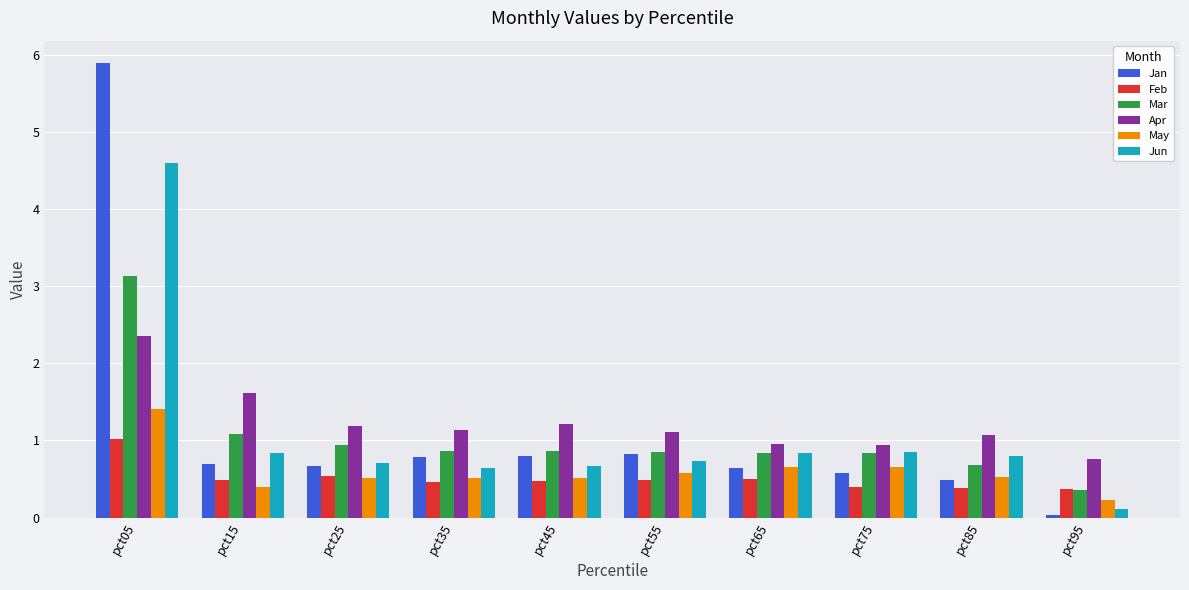

The value of Apr at pct15 is 1.6. True or false?

True